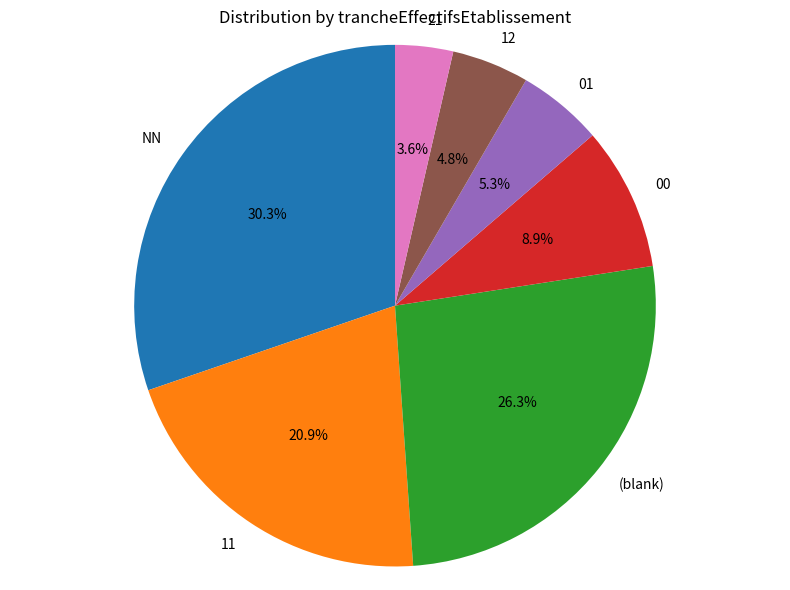

Which has a higher value, 21 or NN?

NN